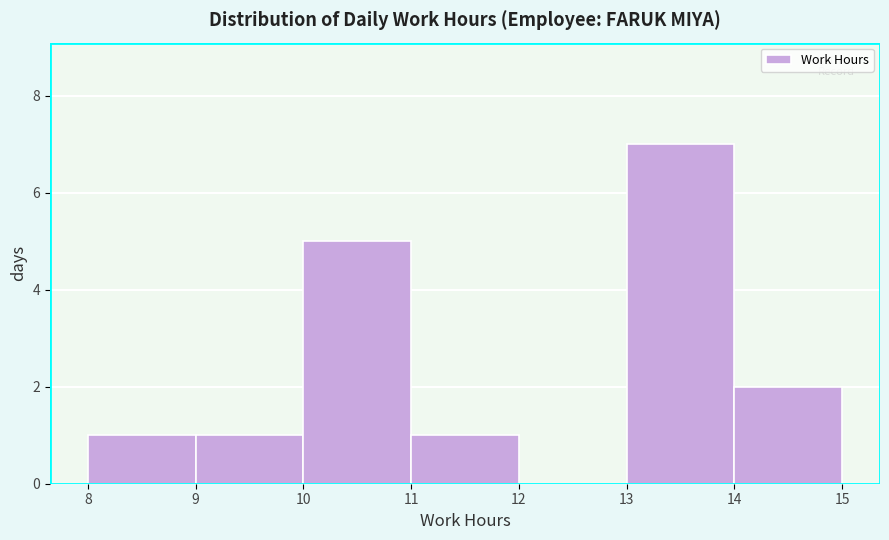

Reading left to right, list every bar in this chart as the range it spans on the x-axis followed by its height. The values are not printed on the chart, so give them approximately, as read against the axis.

8 to 9: 1
9 to 10: 1
10 to 11: 5
11 to 12: 1
12 to 13: 0
13 to 14: 7
14 to 15: 2